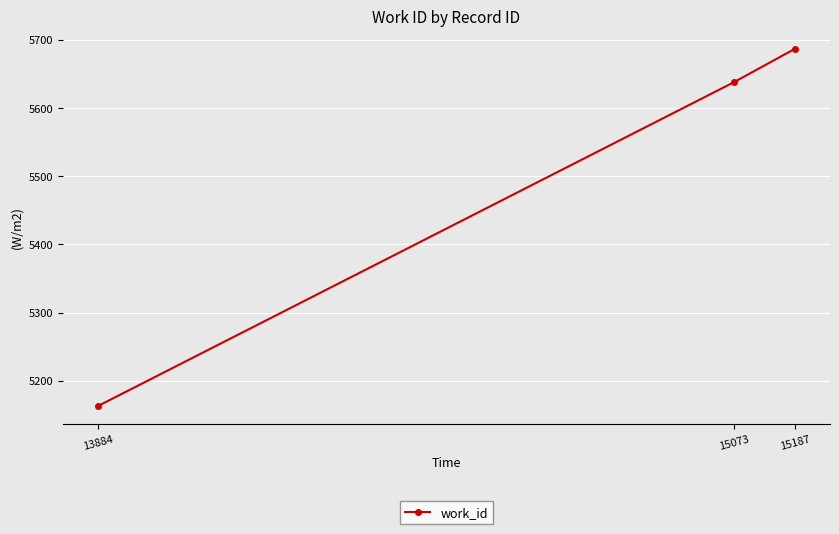

List the labels in order of value, smallest first.

13884, 15073, 15187